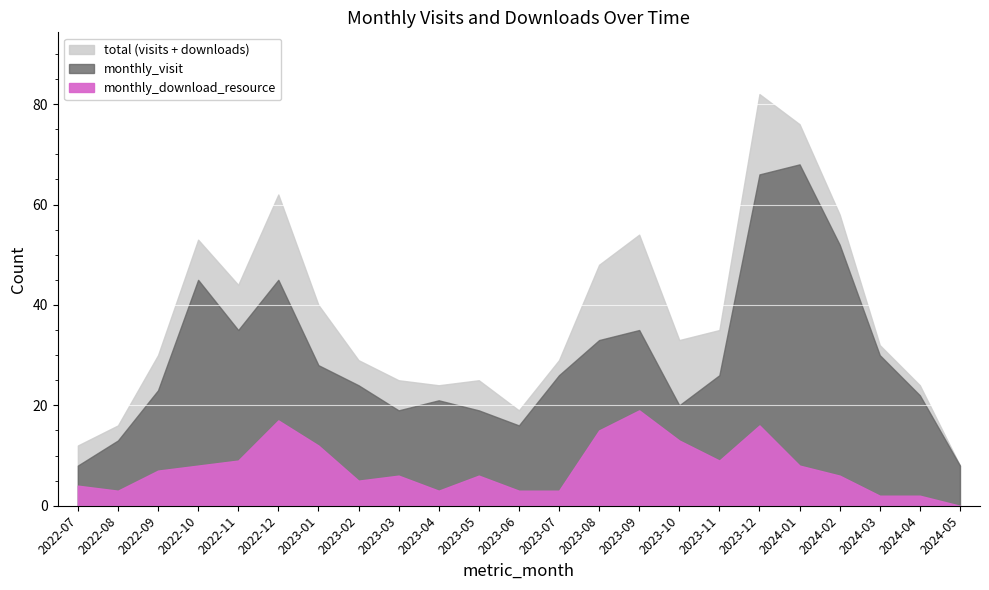

Which has a higher value, 2022-10 or 2022-08?

2022-10